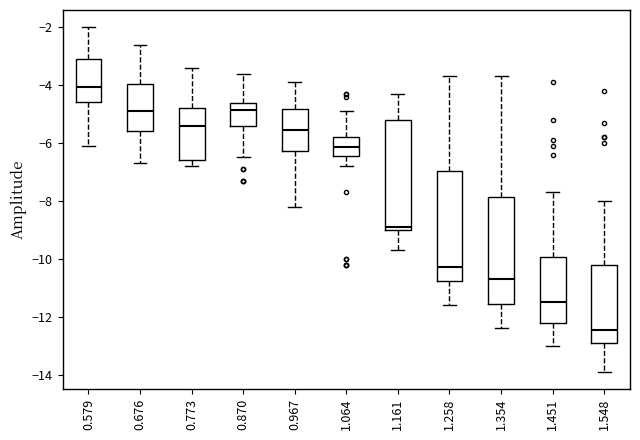

Which box's median line is the lowest?

1.548